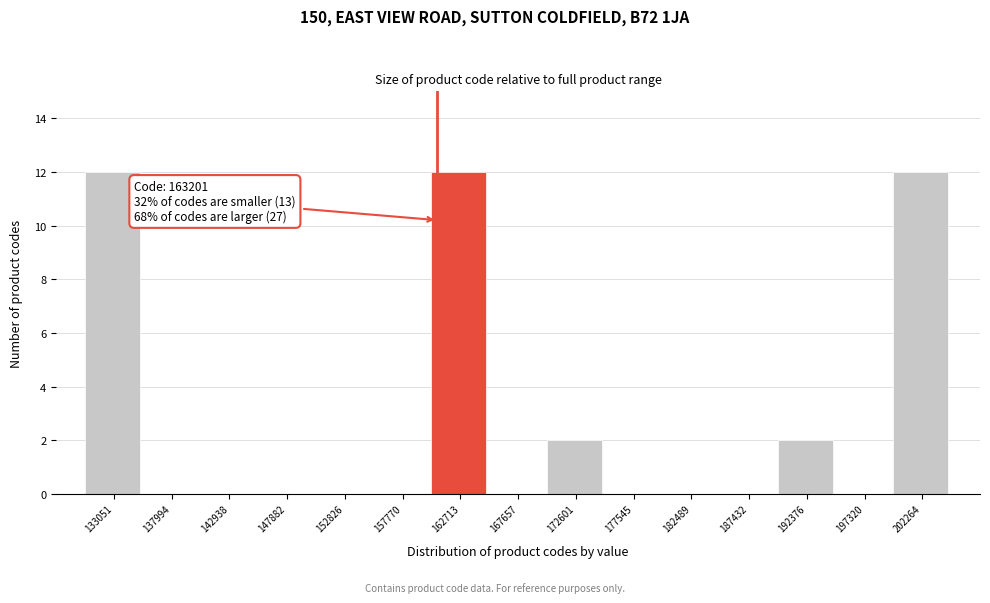

Reading right to left, transcribe all the data shown in this chart.

202264=12	197320=0	192376=2	187432=0	182489=0	177545=0	172601=2	167657=0	162713=12	157770=0	152826=0	147882=0	142938=0	137994=0	133051=12